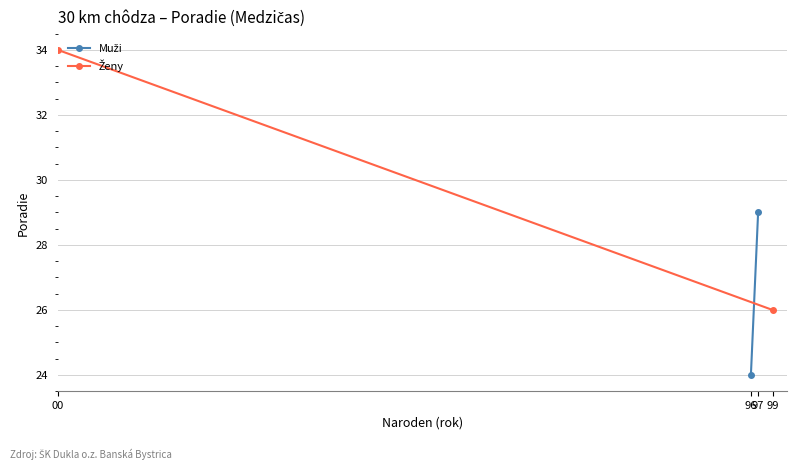

How many series are shown in this chart?

2